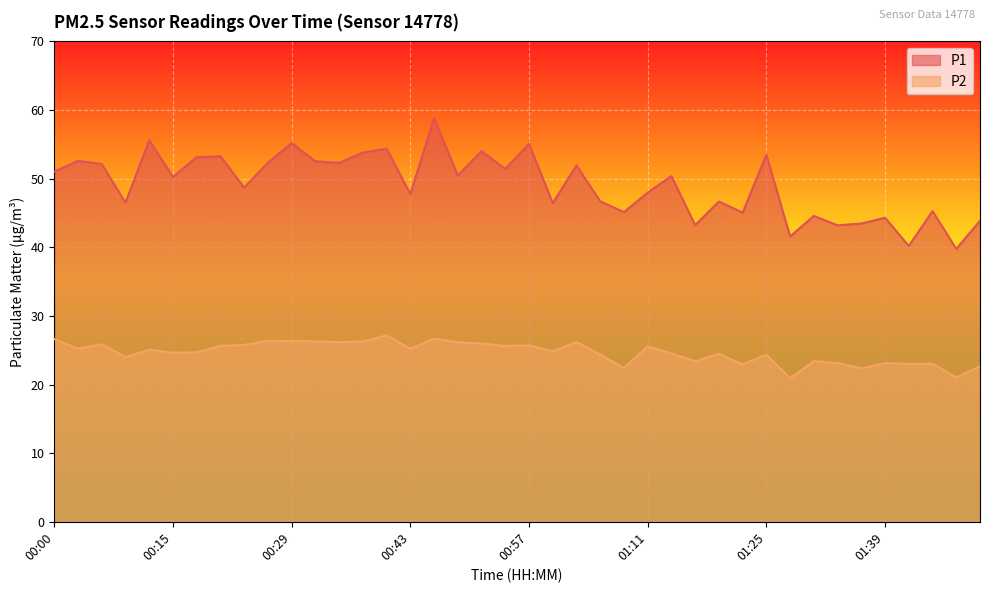

At which label does P1 first exceed 50?

00:00